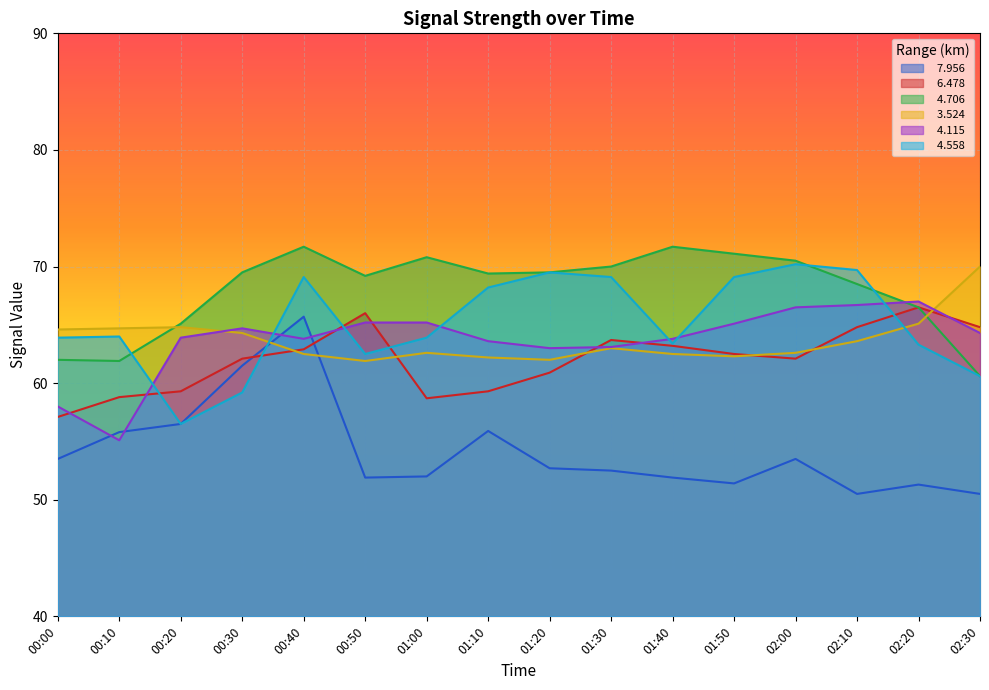

Reading left to right, list all the values displayed in this chart.

  7.956: 00:00=53.5	00:10=55.8	00:20=56.5	00:30=61.5	00:40=65.7	00:50=51.9	01:00=52.0	01:10=55.9	01:20=52.7	01:30=52.5	01:40=51.9	01:50=51.4	02:00=53.5	02:10=50.5	02:20=51.3	02:30=50.5
  6.478: 00:00=57.1	00:10=58.8	00:20=59.3	00:30=62.1	00:40=62.9	00:50=66.0	01:00=58.7	01:10=59.3	01:20=60.9	01:30=63.7	01:40=63.2	01:50=62.5	02:00=62.1	02:10=64.8	02:20=66.5	02:30=64.8
  4.706: 00:00=62.0	00:10=61.9	00:20=65.1	00:30=69.5	00:40=71.7	00:50=69.2	01:00=70.8	01:10=69.4	01:20=69.5	01:30=70.0	01:40=71.7	01:50=71.1	02:00=70.5	02:10=68.5	02:20=66.5	02:30=60.6
  3.524: 00:00=64.6	00:10=64.7	00:20=64.8	00:30=64.3	00:40=62.5	00:50=61.9	01:00=62.6	01:10=62.2	01:20=62.0	01:30=63.0	01:40=62.5	01:50=62.3	02:00=62.6	02:10=63.6	02:20=65.1	02:30=70.0
  4.115: 00:00=58.0	00:10=55.1	00:20=63.9	00:30=64.7	00:40=63.8	00:50=65.2	01:00=65.2	01:10=63.6	01:20=63.0	01:30=63.1	01:40=63.8	01:50=65.1	02:00=66.5	02:10=66.7	02:20=67.0	02:30=64.3
  4.558: 00:00=63.9	00:10=64.0	00:20=56.5	00:30=59.2	00:40=69.1	00:50=62.5	01:00=63.9	01:10=68.2	01:20=69.5	01:30=69.1	01:40=63.4	01:50=69.1	02:00=70.2	02:10=69.7	02:20=63.3	02:30=60.6